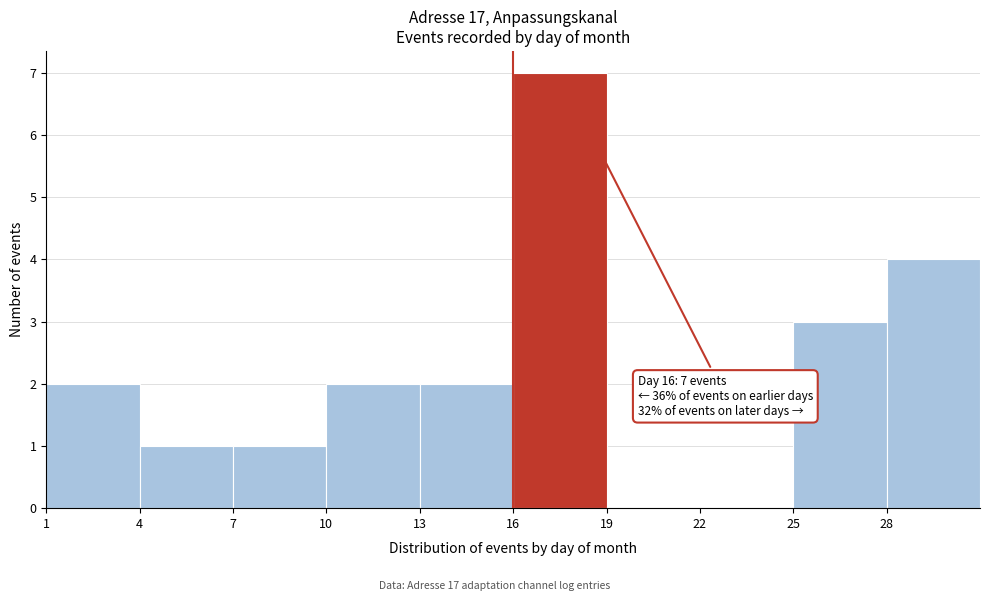

Over which range of the x-axis is the bar tallest?

16 to 19